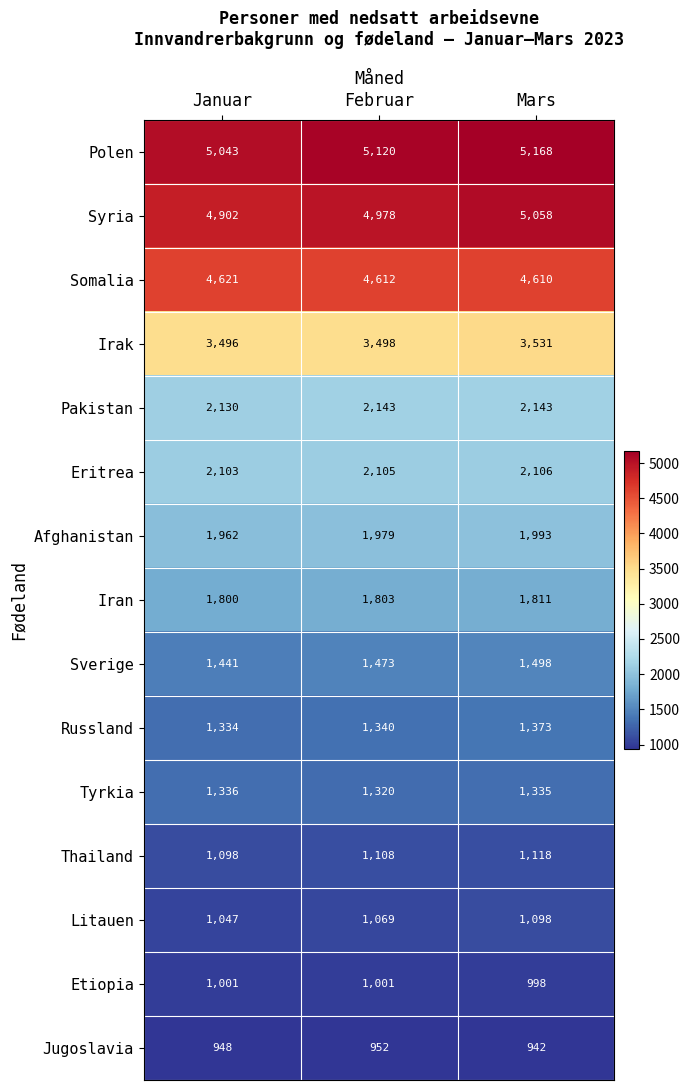

What value does the Pakistan series have at Januar, to the nearest 10?

2130